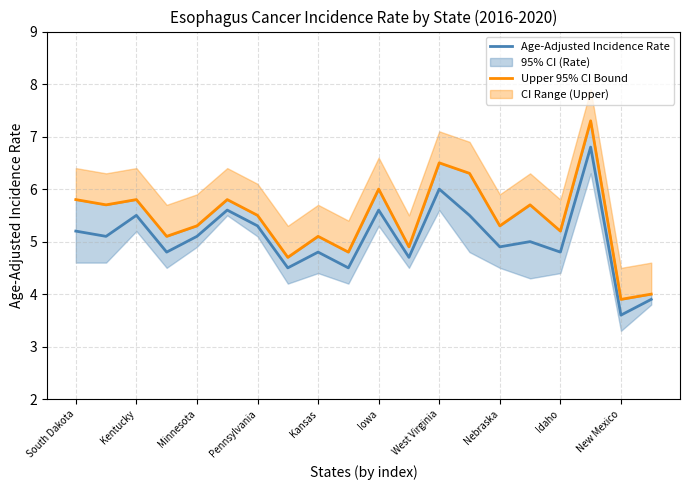

True or false: Age-Adjusted Incidence Rate has a value of 5.0 at New Mexico.

False